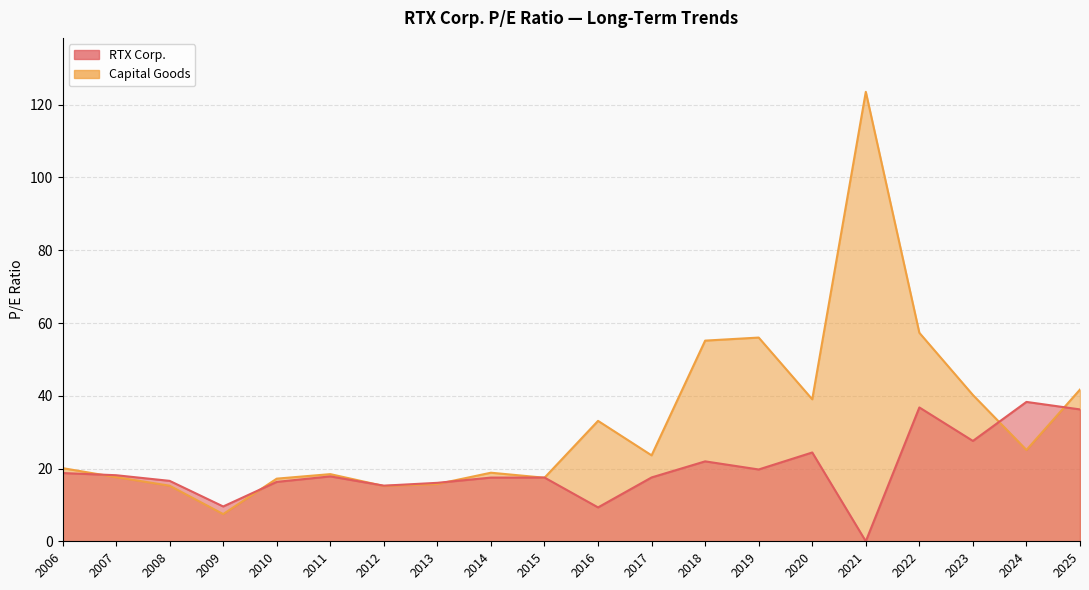

Which has a higher value, 2016 or 2021?

2016